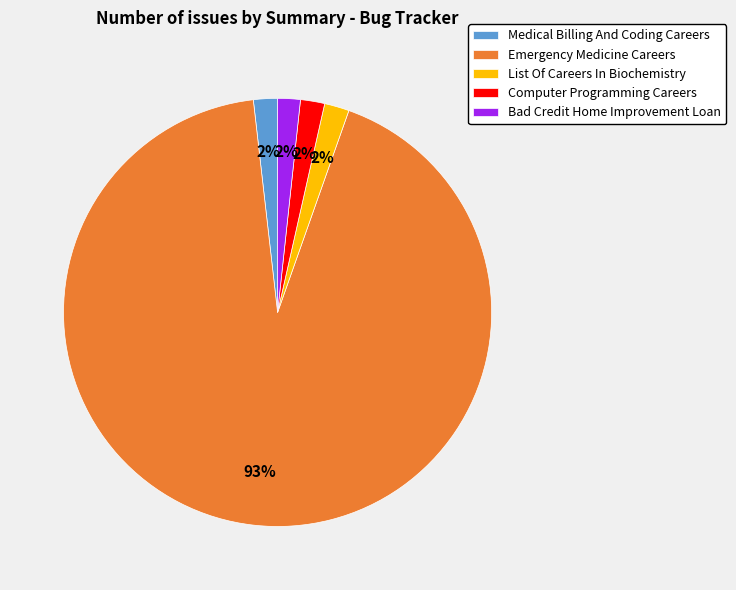

Does Emergency Medicine Careers account for over 50% of the chart?

Yes